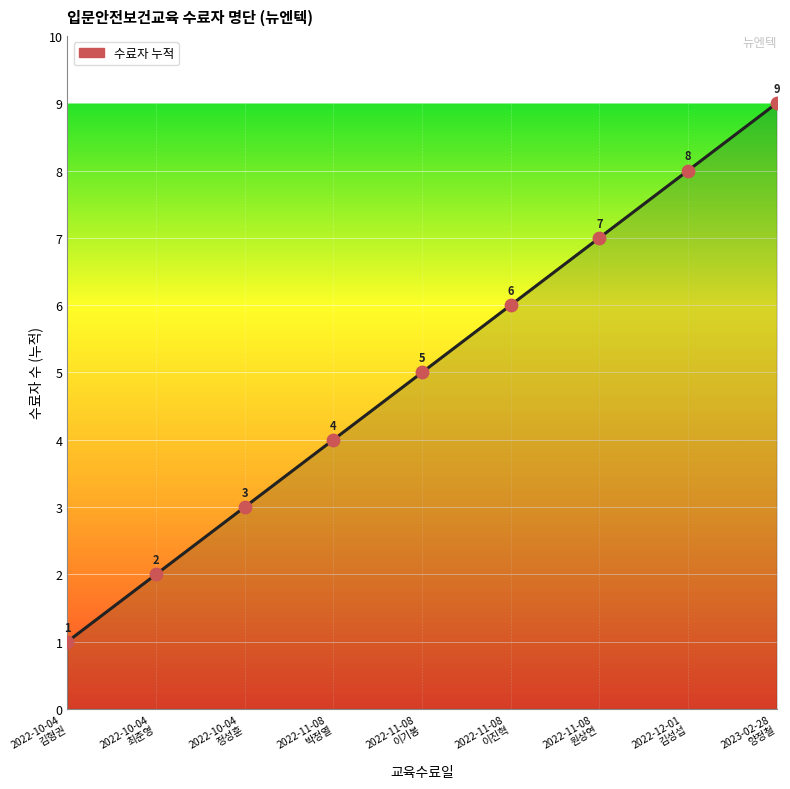

What is the maximum value shown in the chart?

9